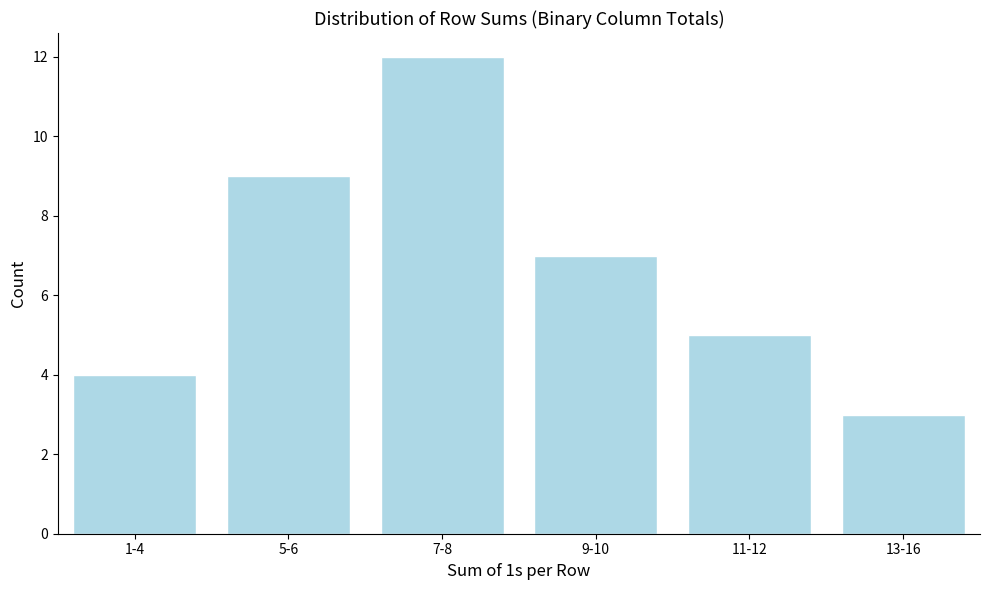

Reading left to right, extract all data points from this chart.

1-4=4	5-6=9	7-8=12	9-10=7	11-12=5	13-16=3